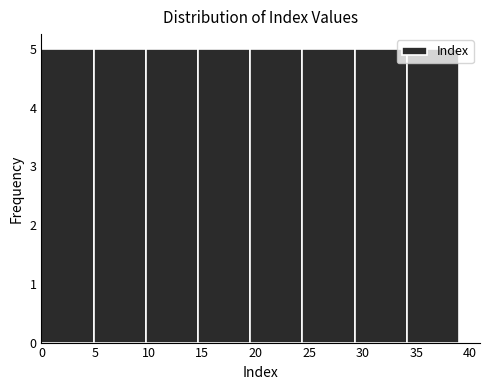

Reading left to right, list every bar in this chart as the range it spans on the x-axis followed by its height. Neither the bar edges nor the heights are printed on the chart, so give them approximately, as read against the axes.

0.0 to 5.0: 5
5.0 to 10.0: 5
10.0 to 14.5: 5
14.5 to 19.5: 5
19.5 to 24.5: 5
24.5 to 29.5: 5
29.5 to 34.0: 5
34.0 to 39.0: 5